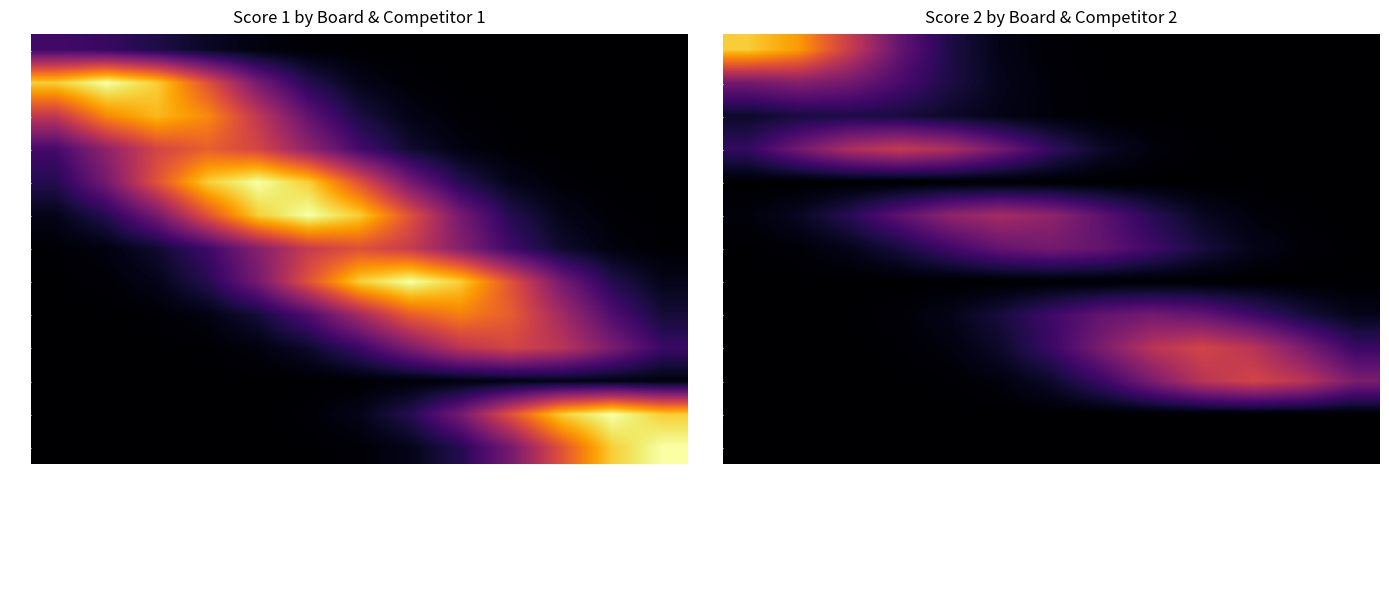

The value of 7 at Roussel Rudy is 0.4. True or false?

False